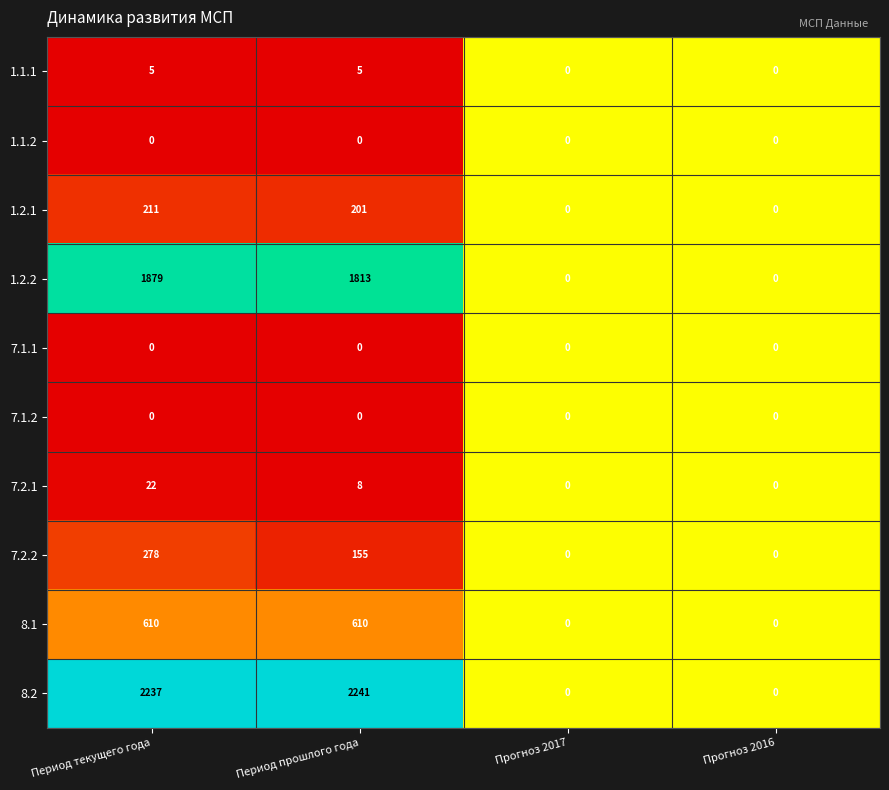

Which category has the highest value across all series?

Период прошлого года